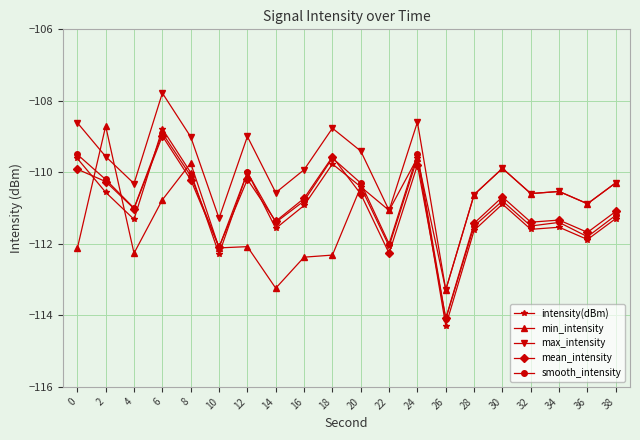

Does the chart display data point markers on the line(s)?

Yes